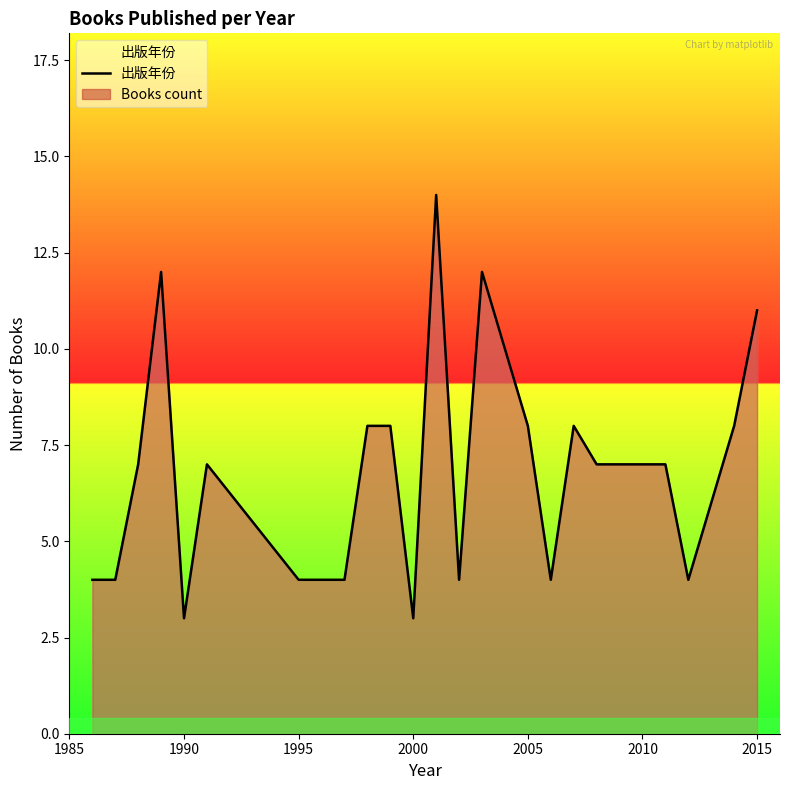

Reading left to right, list all the values displayed in this chart.

4	4	7	12	3	7	4	4	8	8	3	14	4	12	8	4	8	7	7	4	8	11